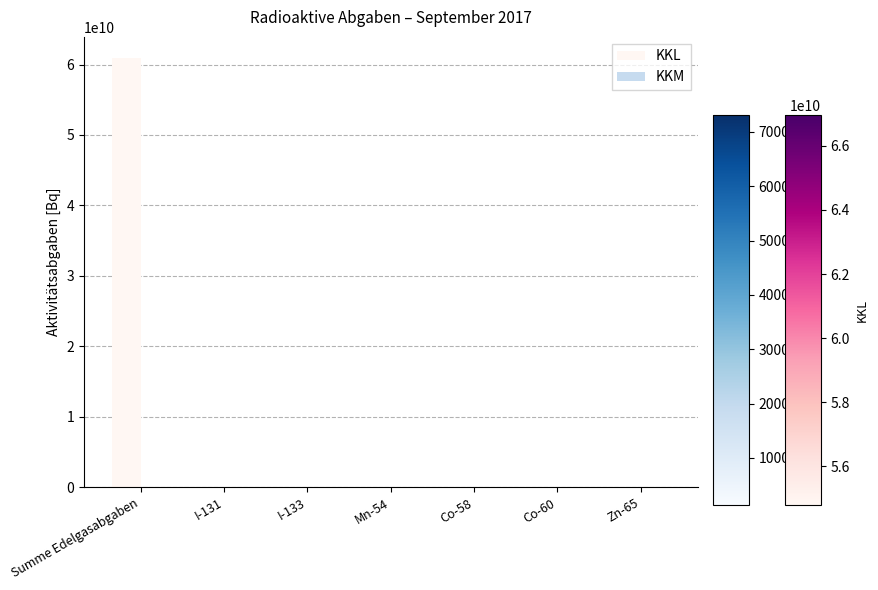

Which category has the highest value across all series?

Summe Edelgasabgaben